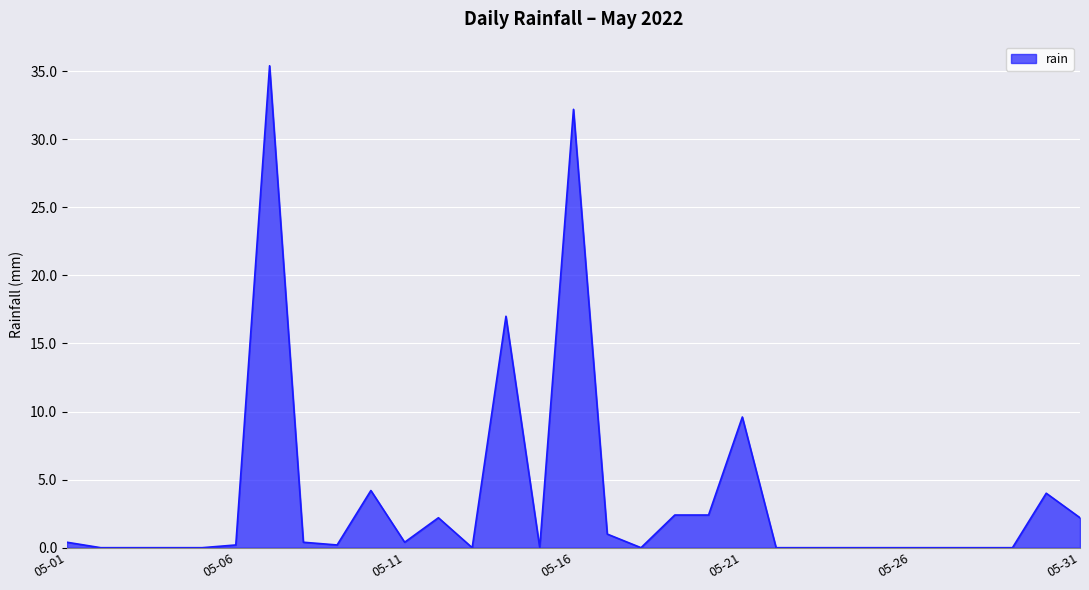

True or false: there are more than 0 points higher than both neighbors.

True